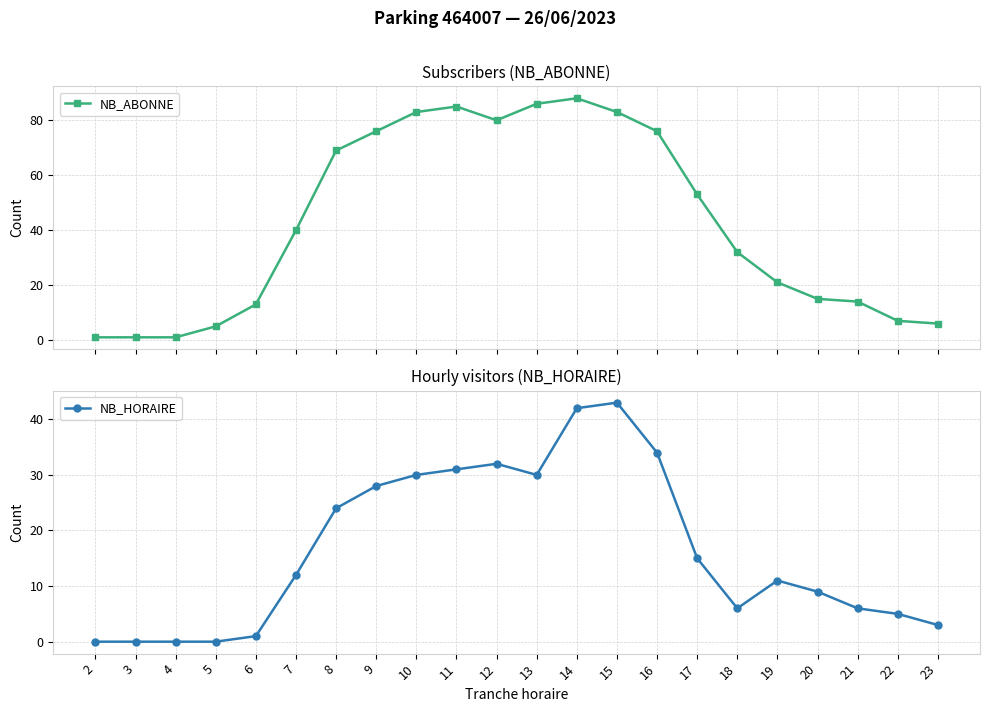

Which category has the highest value in the NB_HORAIRE series?

15